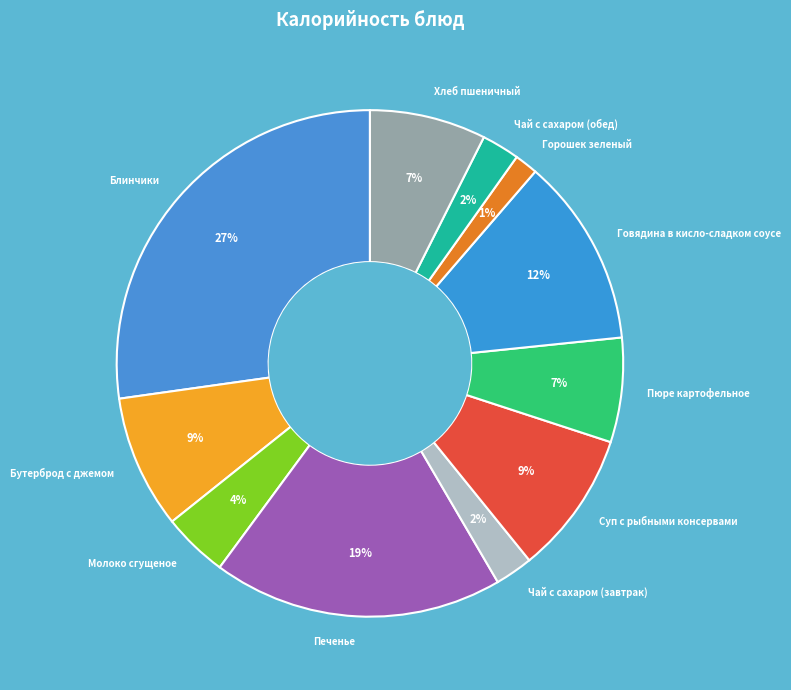

Which slice is the largest?

Блинчики